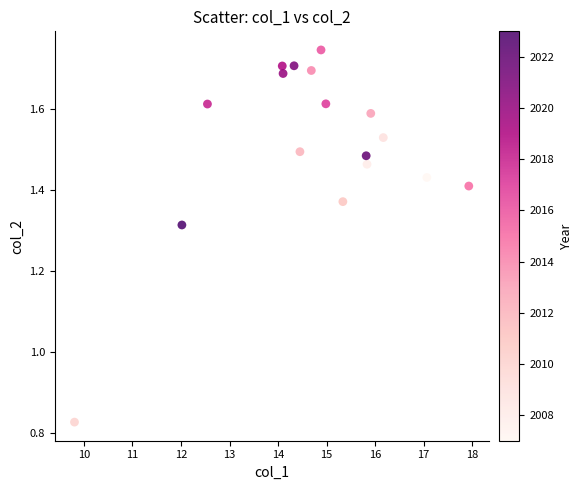

What is the range of X values (max minus min)?

8.1